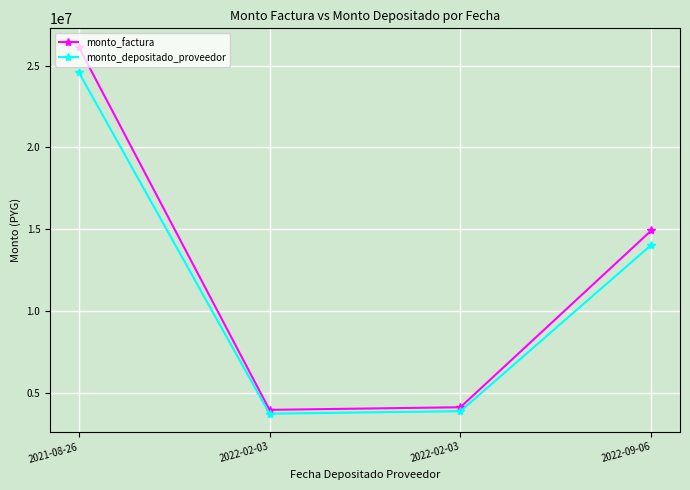

The value of monto_depositado_proveedor at 2022-02-03 is 3740656. True or false?

True